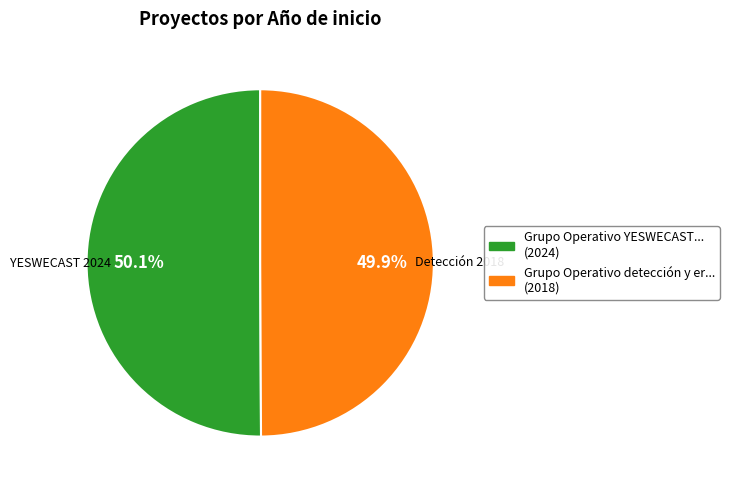

Is there any slice that represents more than half of the pie?

Yes